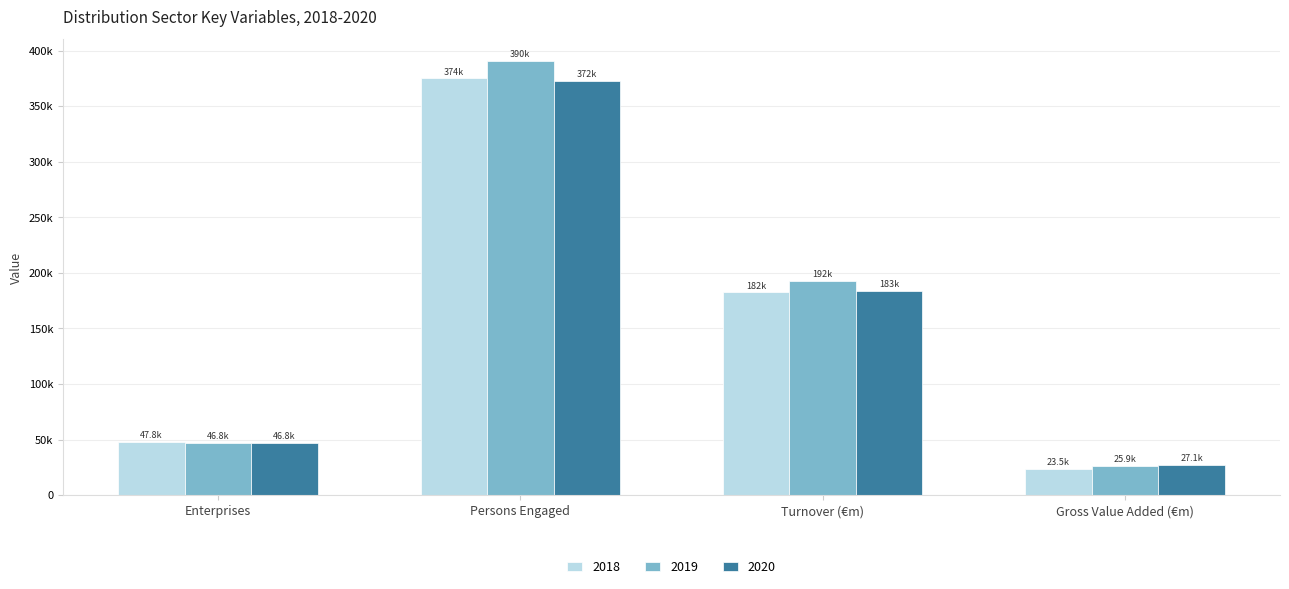

The value of 2019 at Gross Value Added (€m) is 25884. True or false?

True